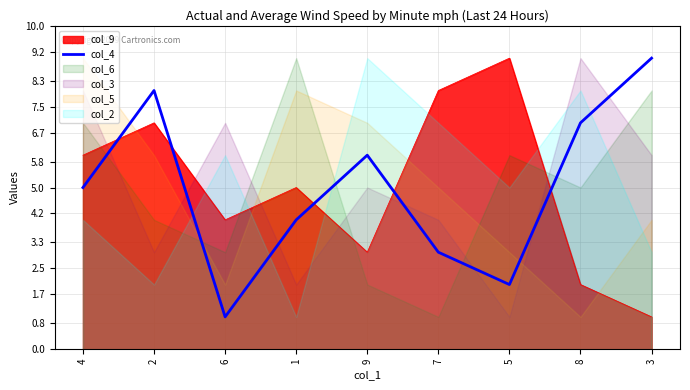

List the labels in order of col_9 value, smallest first.

3, 8, 9, 6, 1, 4, 2, 7, 5